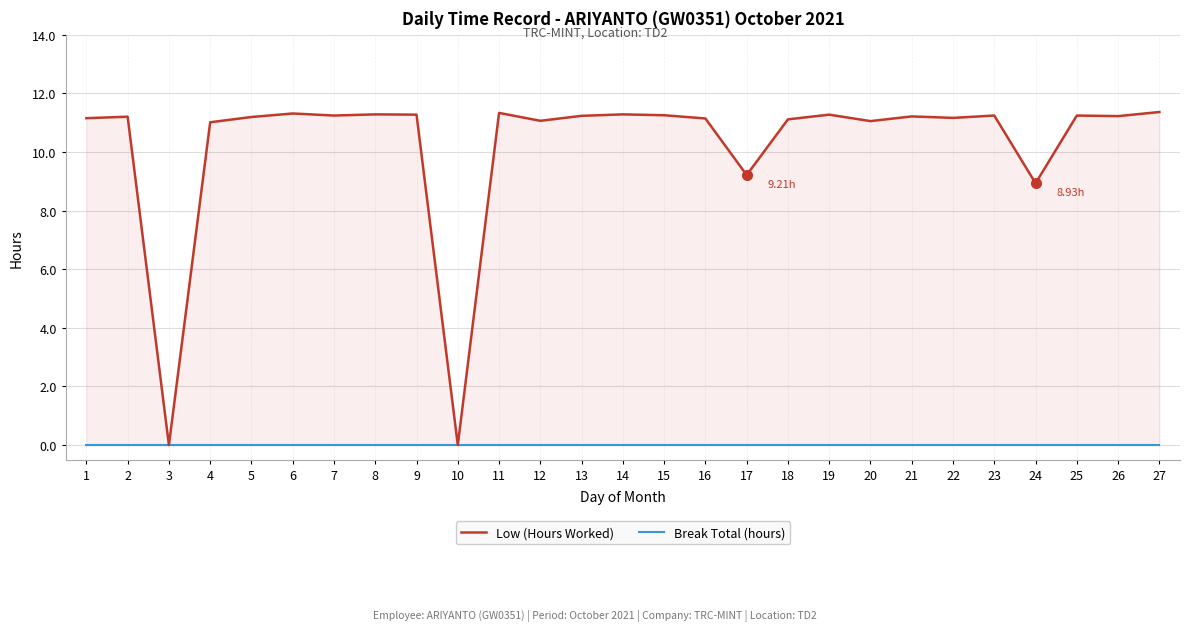

At 15, list the series in order from smallest to largest.

Break Total (hours), Low (Hours Worked)